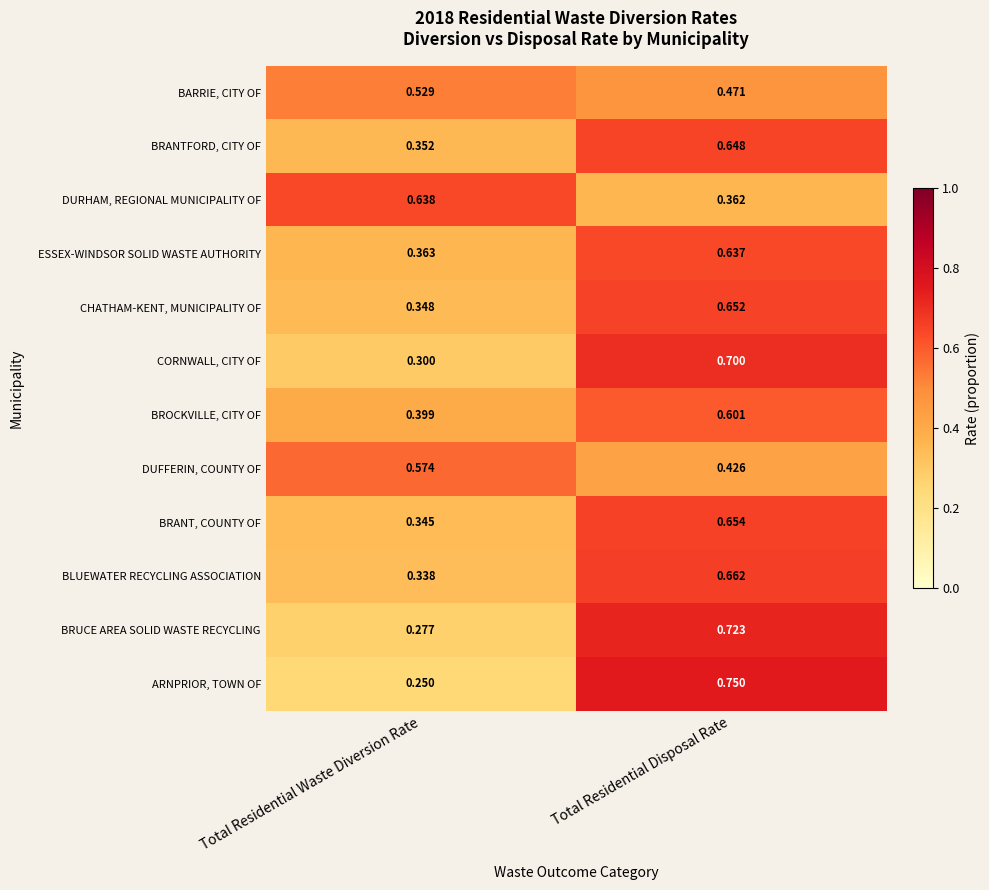

At which label does ARNPRIOR, TOWN OF reach its minimum?

Total Residential Waste Diversion Rate